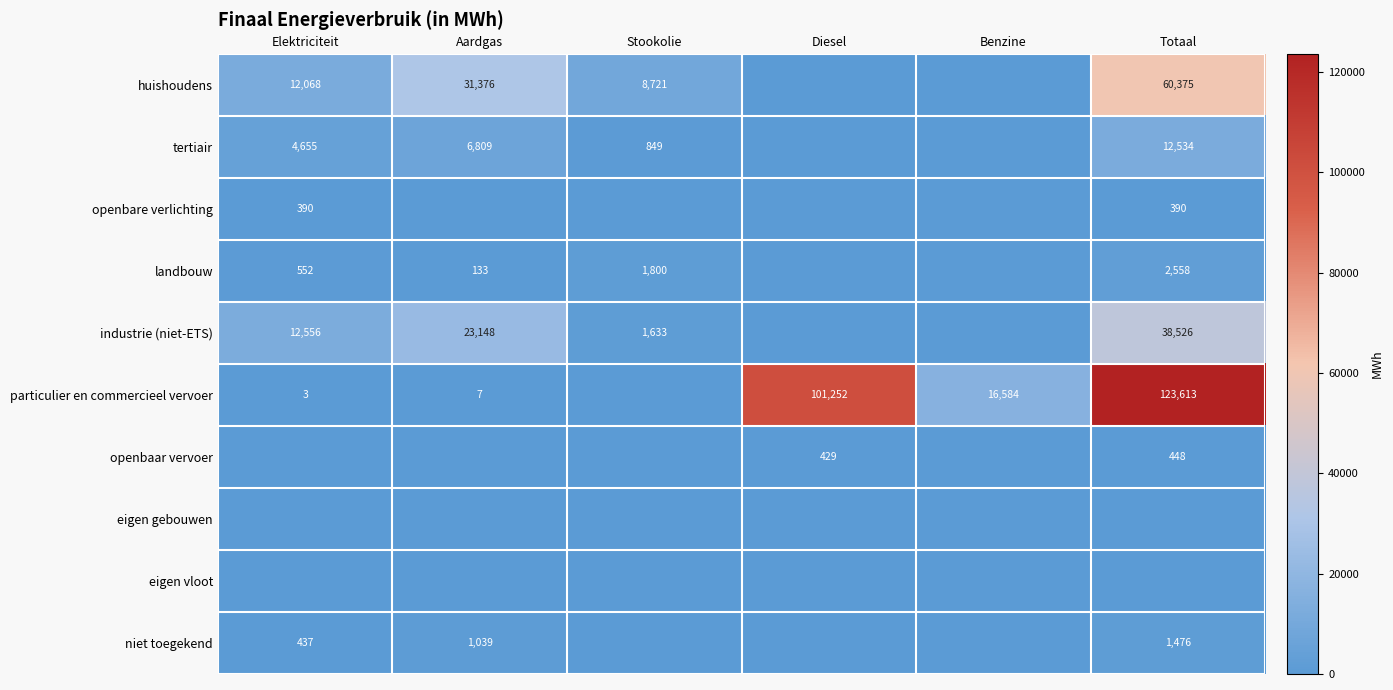

The industrie (niet-ETS) series shows 33977 at Aardgas. True or false?

False